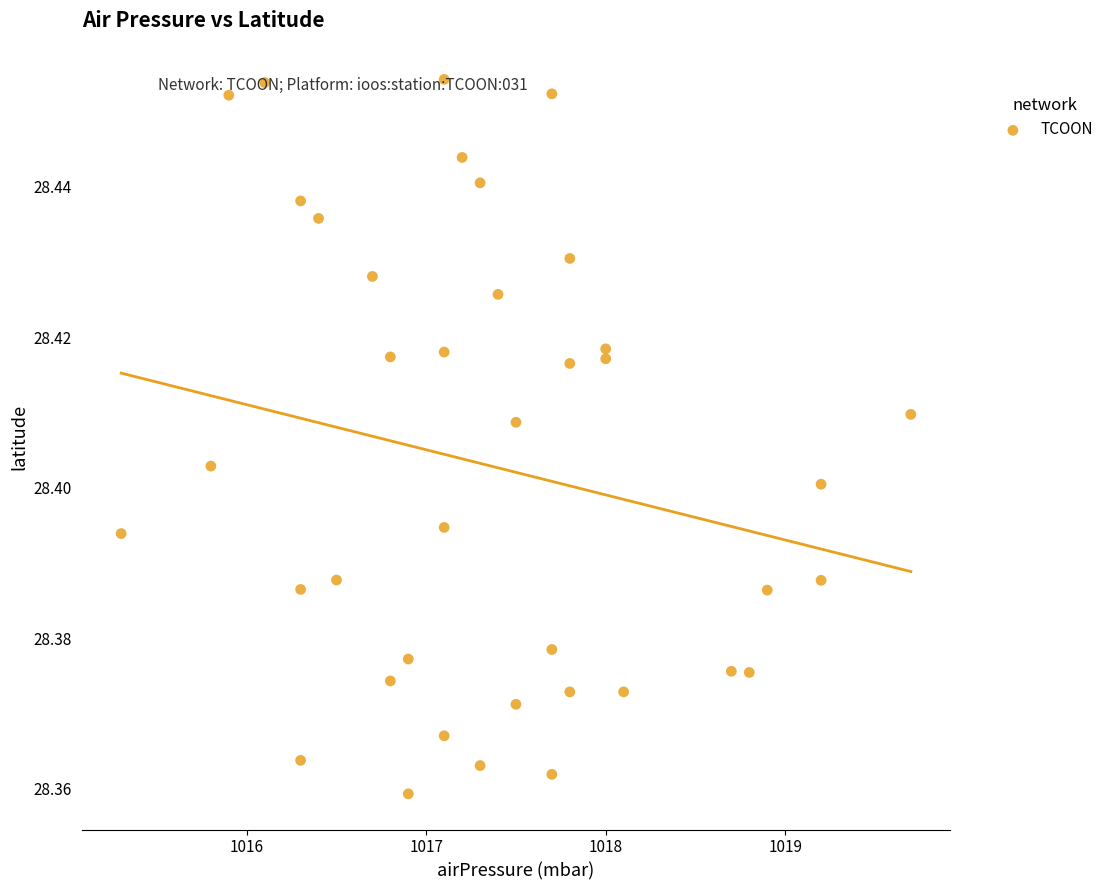

What is the range of X values (max minus min)?

4.4